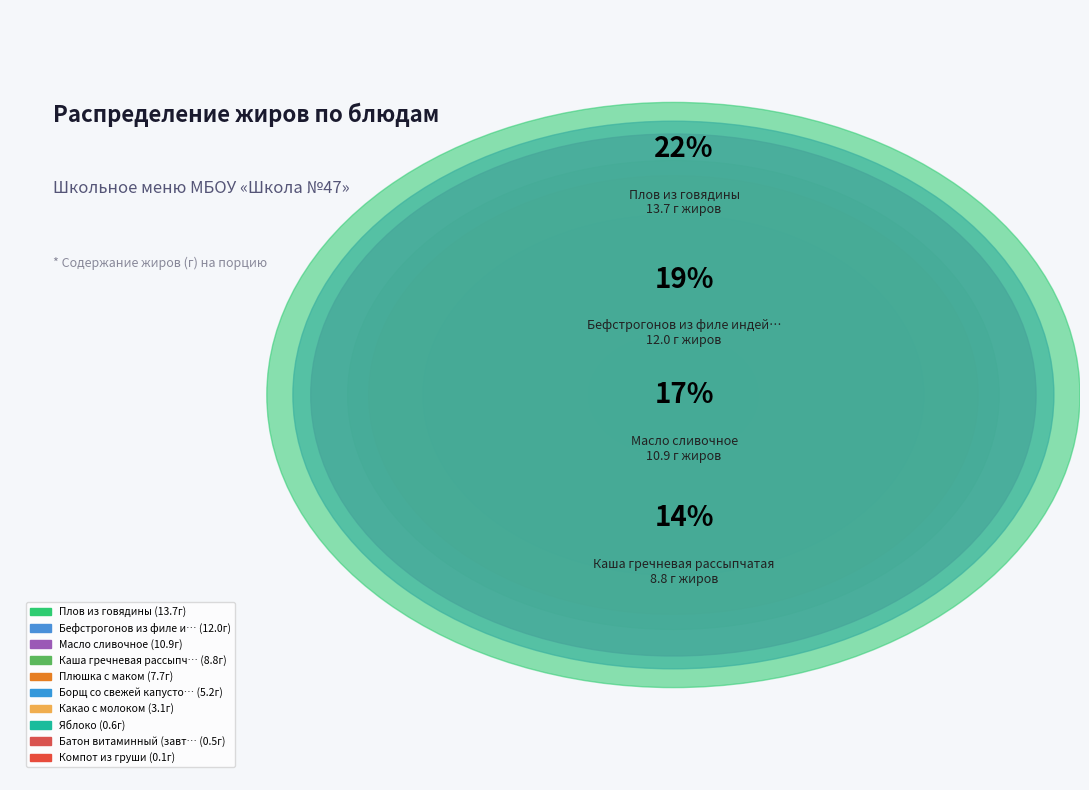

Is Плов из говядины the majority of the pie?

No